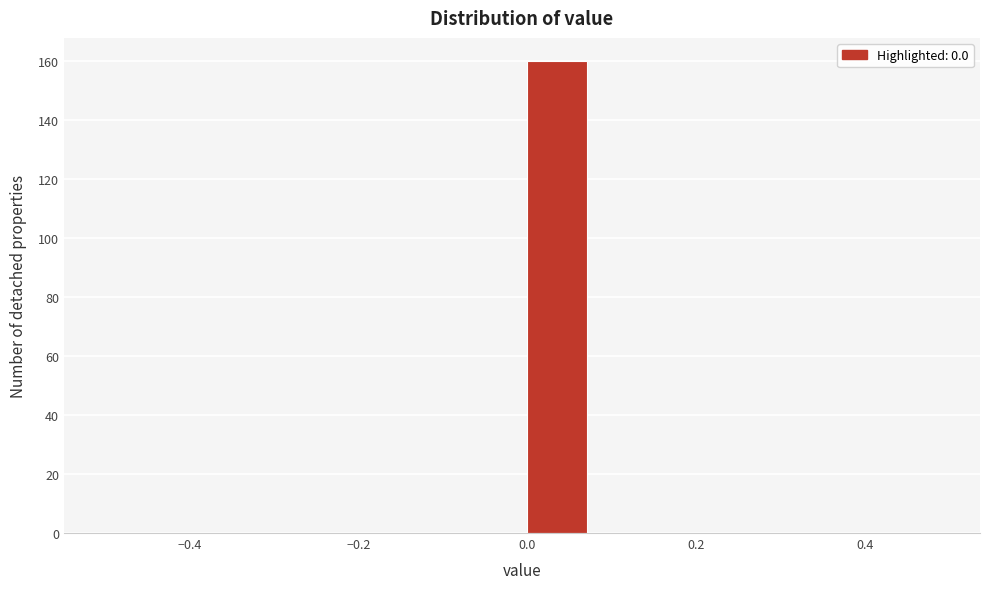

Which range on the x-axis has the tallest bar?

0.00 to 0.08